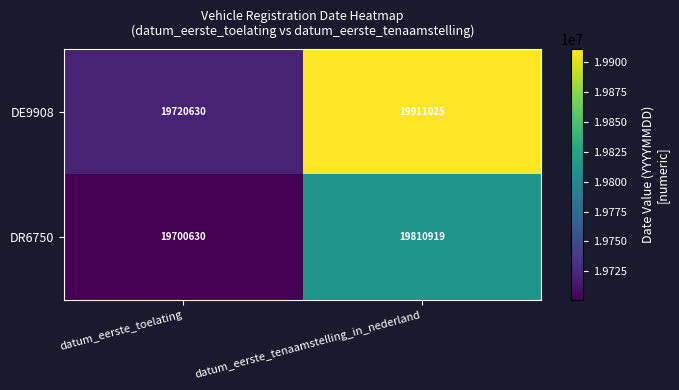

What value does the DE9908 series have at datum_eerste_toelating, to the nearest 50?

19720650